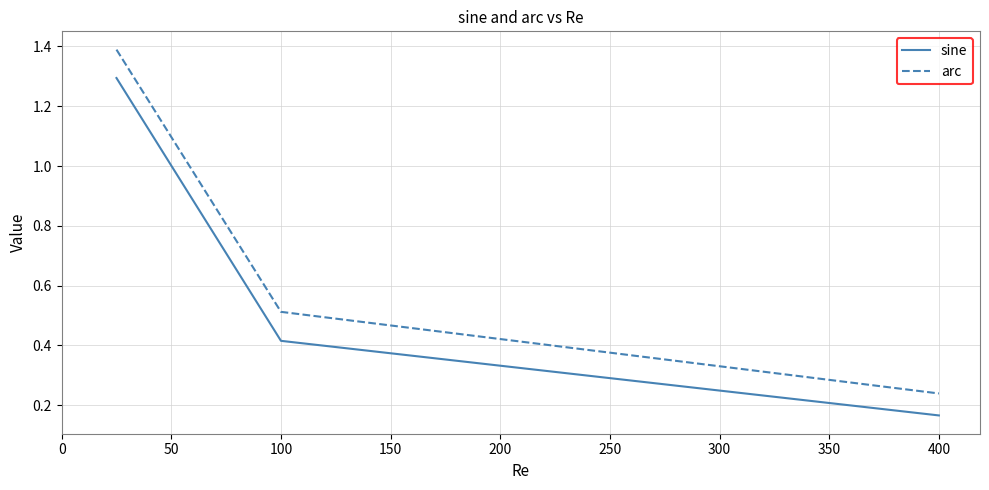

Count the sine values in the range 0 to 1.

2